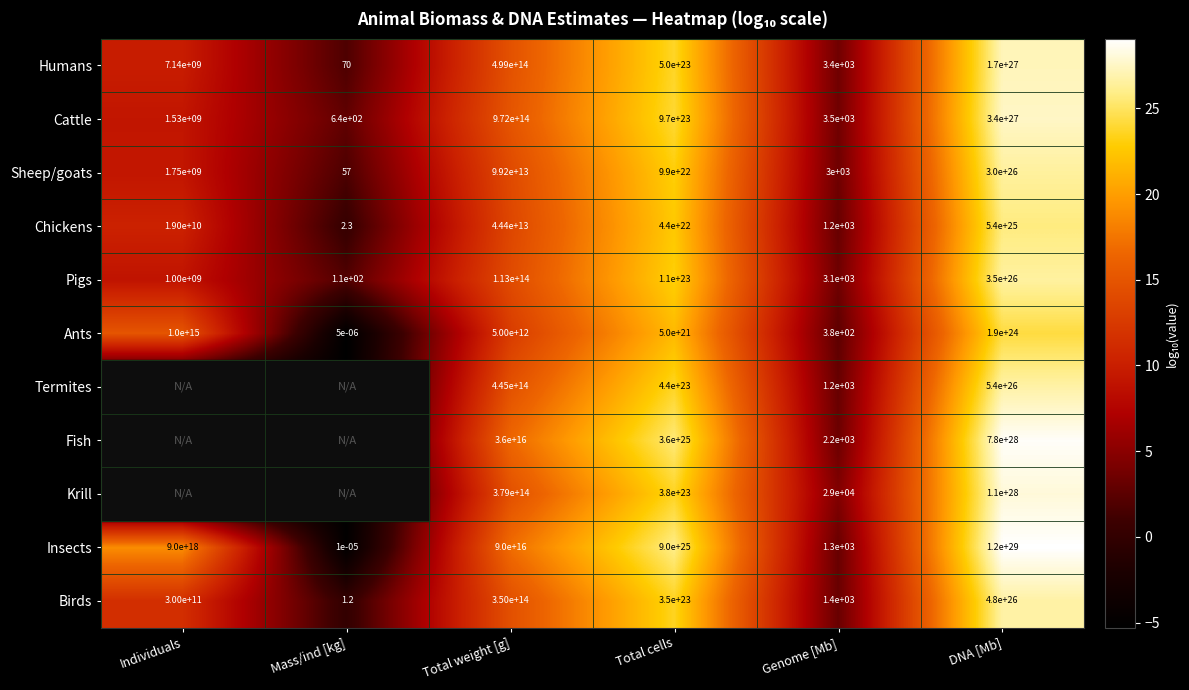

How many data points in Birds are less than 350000000000000?

3